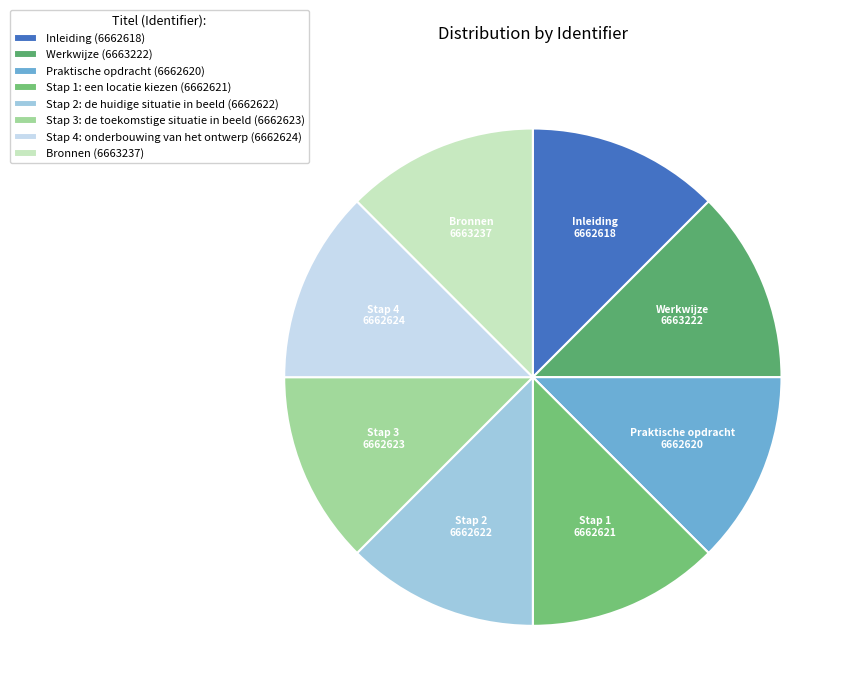

To the nearest percent, what portion does Praktische opdracht represent?

12%